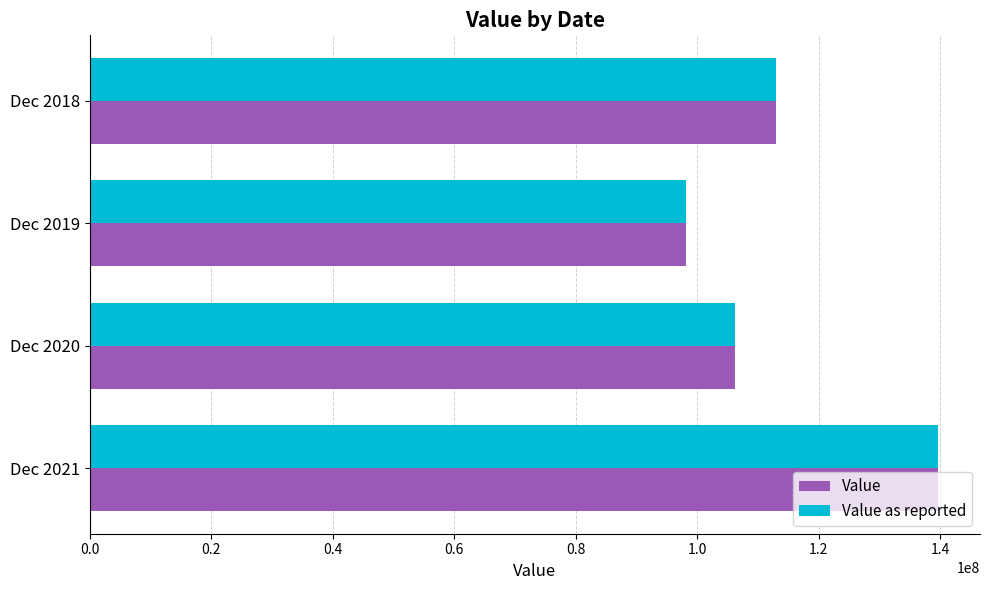

The value of Value at Dec 2020 is 106242000. True or false?

True